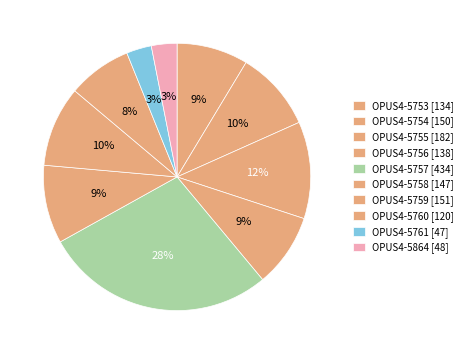

How many slices are in this pie chart?

10